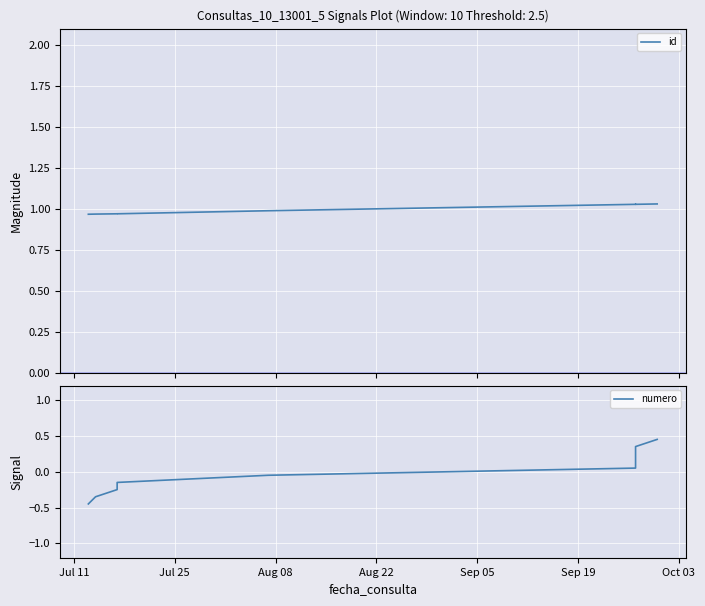

What is the difference between the second highest and minimum values in the numero series?

0.8